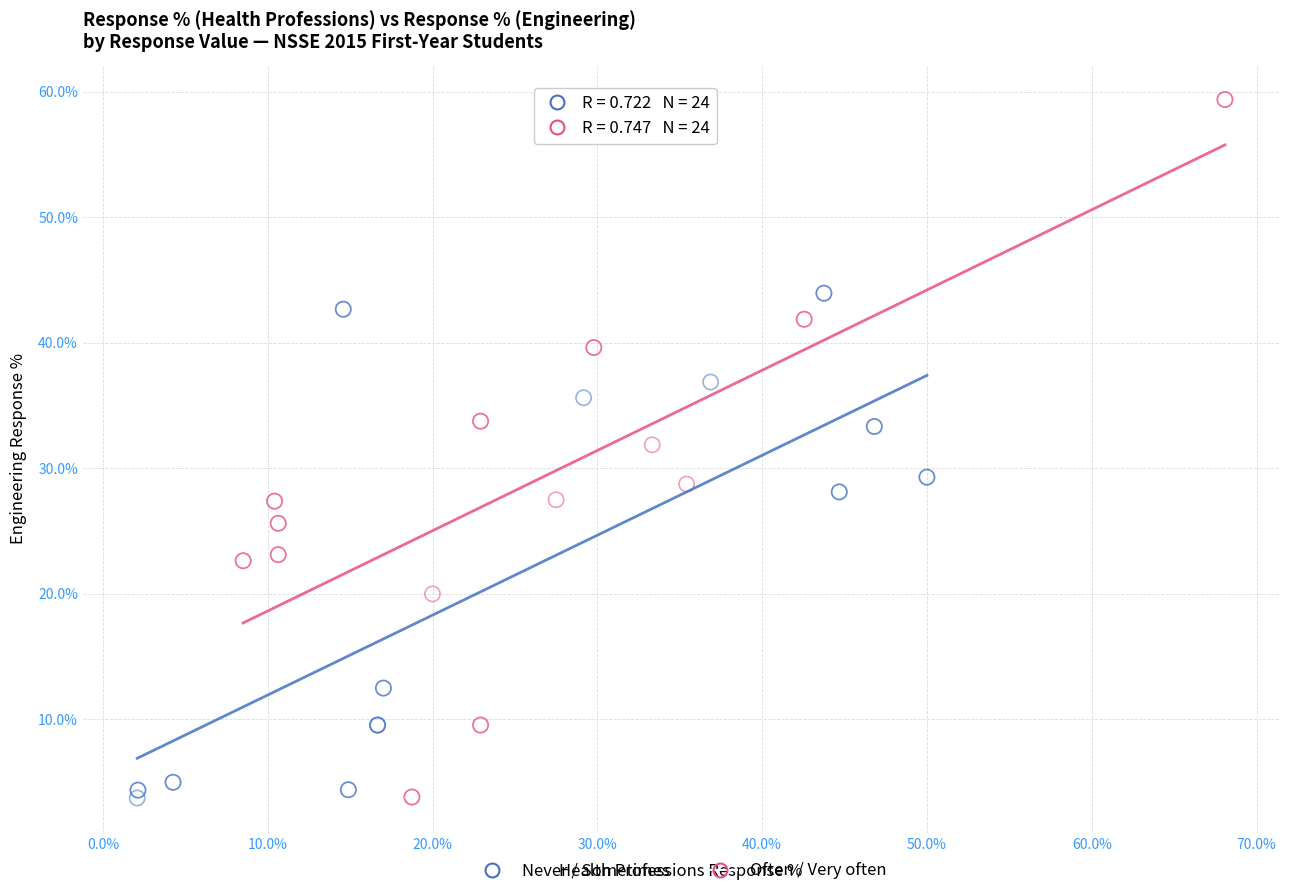

Which series has the widest spread of Y values?

Often / Very often